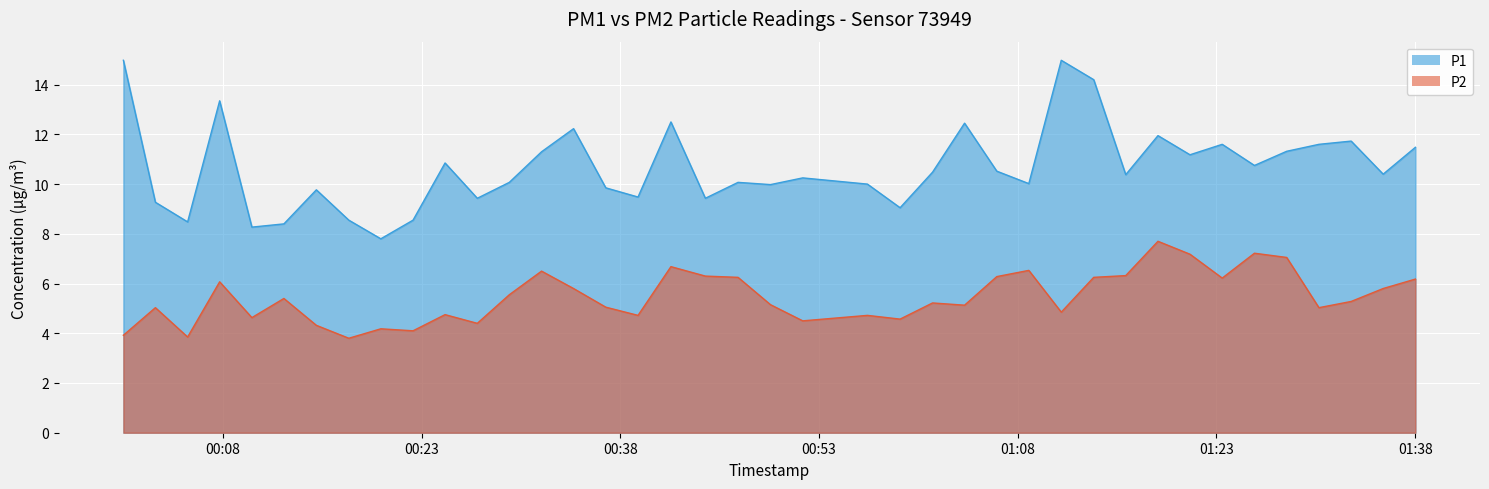

List the labels in order of P2 value, smallest first.

2022-07-23T00:17:30, 2022-07-23T00:05:20, 2022-07-23T00:00:29, 2022-07-23T00:22:21, 2022-07-23T00:19:55, 2022-07-23T00:15:03, 2022-07-23T00:27:12, 2022-07-23T00:51:46, 2022-07-23T00:59:07, 2022-07-23T00:10:11, 2022-07-23T00:39:20, 2022-07-23T00:56:39, 2022-07-23T00:24:46, 2022-07-23T01:11:17, 2022-07-23T00:02:54, 2022-07-23T01:30:44, 2022-07-23T00:36:54, 2022-07-23T01:03:59, 2022-07-23T00:49:20, 2022-07-23T01:01:34, 2022-07-23T01:33:10, 2022-07-23T00:12:36, 2022-07-23T00:29:37, 2022-07-23T00:34:28, 2022-07-23T01:35:35, 2022-07-23T00:07:45, 2022-07-23T01:38:01, 2022-07-23T01:23:26, 2022-07-23T00:46:53, 2022-07-23T01:13:44, 2022-07-23T01:06:25, 2022-07-23T00:44:25, 2022-07-23T01:16:09, 2022-07-23T00:32:03, 2022-07-23T01:08:50, 2022-07-23T00:41:49, 2022-07-23T01:28:18, 2022-07-23T01:21:00, 2022-07-23T01:25:52, 2022-07-23T01:18:35